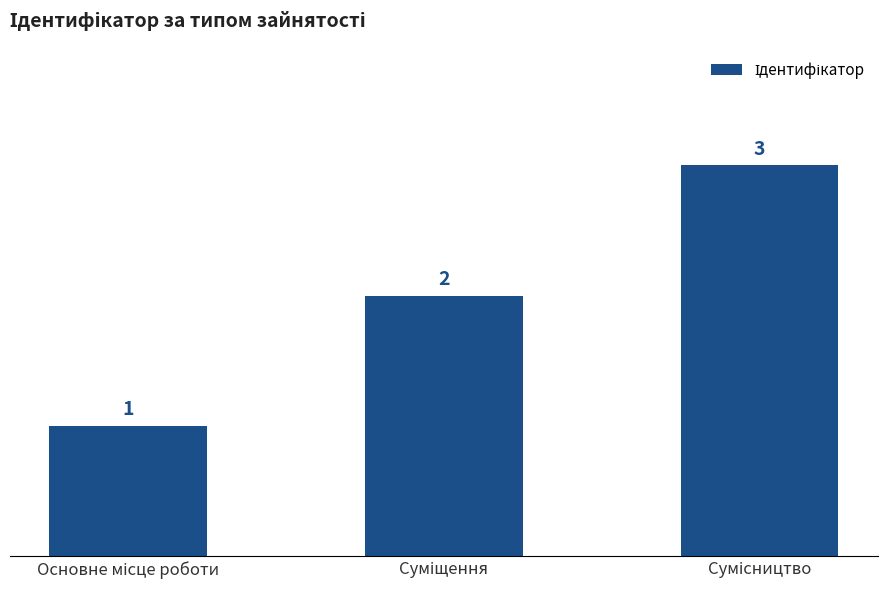

What is the sum of all values?

6